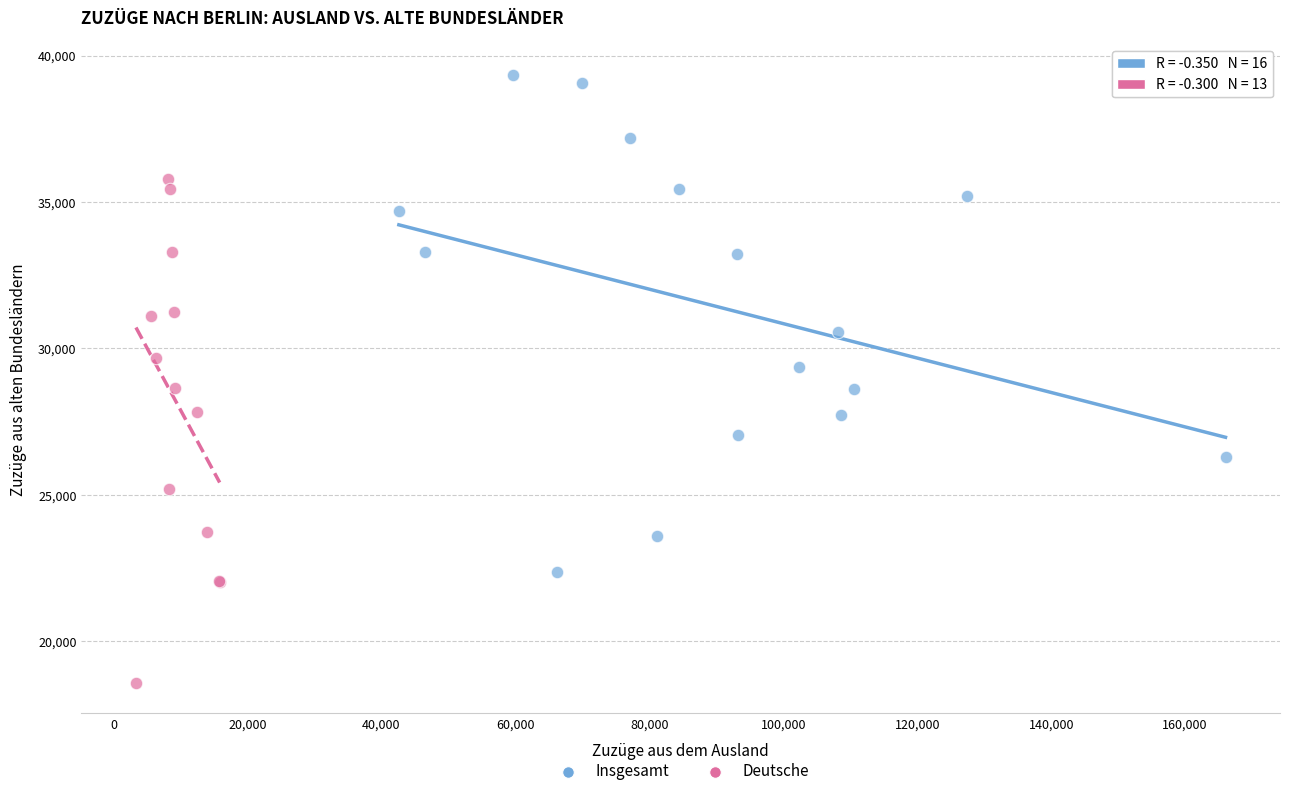

Which series contains the lowest Y value?

Deutsche